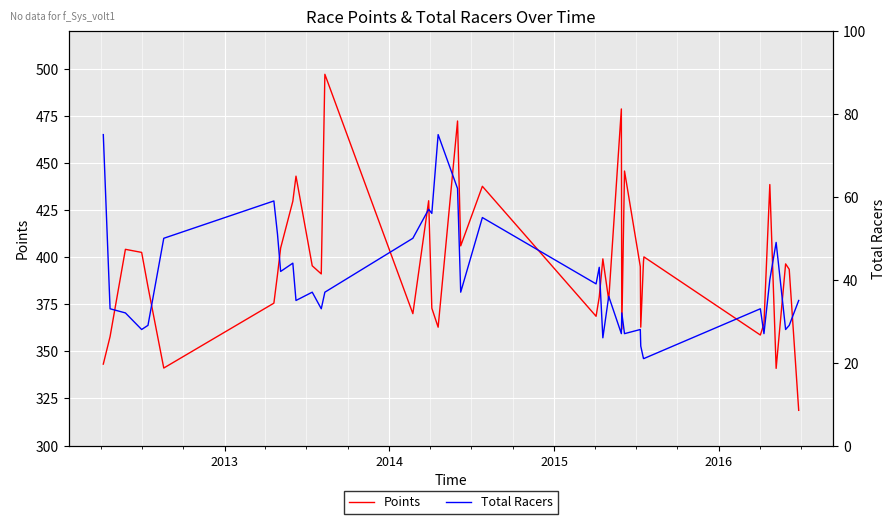

What is the highest value of the Points series?

497.0